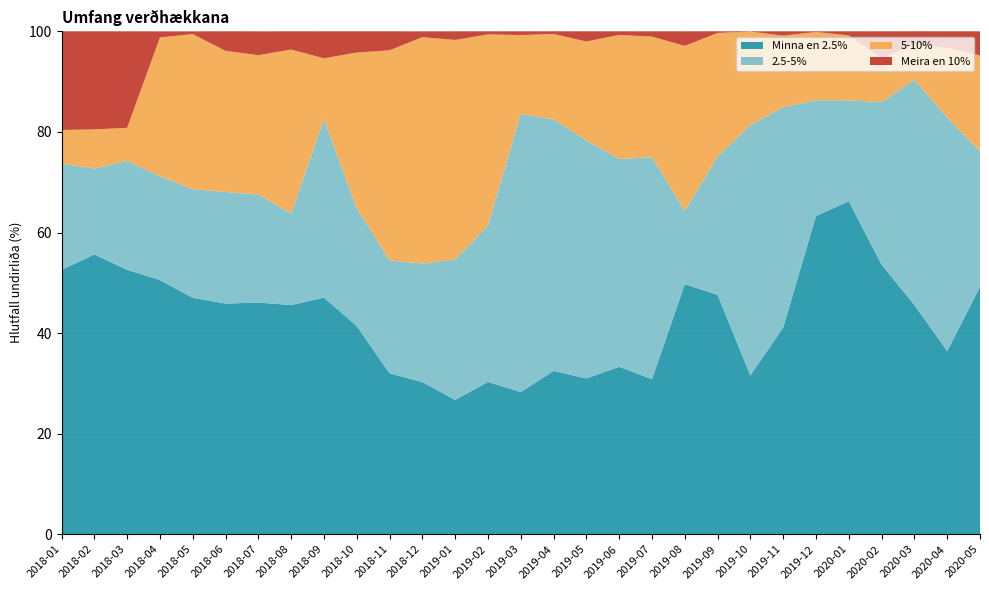

Reading right to left, transcribe all the data shown in this chart.

Minna en 2.5%: 49.2	36.4	45.6	53.6	66.2	63.3	41.1	31.6	47.6	49.7	30.8	33.3	31.0	32.5	28.3	30.3	26.7	30.3	32.0	41.4	47.1	45.6	46.1	45.9	47.0	50.5	52.6	55.6	52.6
2.5-5%: 26.9	46.5	44.8	32.3	20.1	23.0	43.8	49.8	27.5	14.6	44.1	41.3	47.3	50.0	55.3	31.1	27.9	23.6	22.5	23.4	35.5	18.1	21.5	22.2	21.6	20.7	21.7	17.1	21.1
5-10%: 19.1	13.8	7.1	8.8	12.9	13.6	14.2	18.6	24.6	32.8	24.0	24.7	19.7	17.0	15.7	38.0	43.7	45.0	41.8	31.0	12.1	32.7	27.7	28.1	30.9	27.6	6.6	7.8	6.7
Meira en 10%: 4.8	3.3	2.5	5.3	0.8	0.1	0.8	0.0	0.3	2.9	1.0	0.7	2.0	0.5	0.7	0.6	1.7	1.1	3.8	4.2	5.3	3.6	4.7	3.9	0.5	1.2	19.2	19.5	19.6